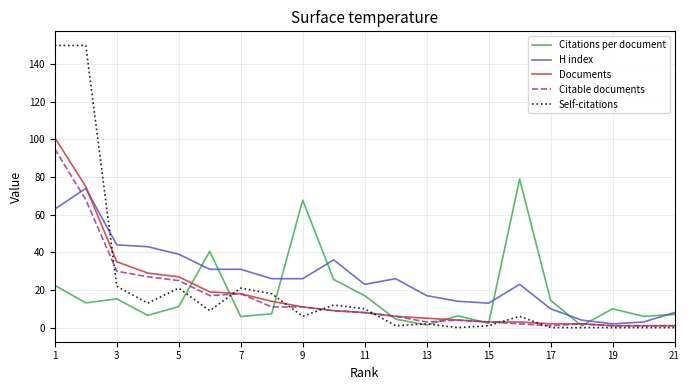

True or false: Citations per document and Self-citations intersect in this chart.

True